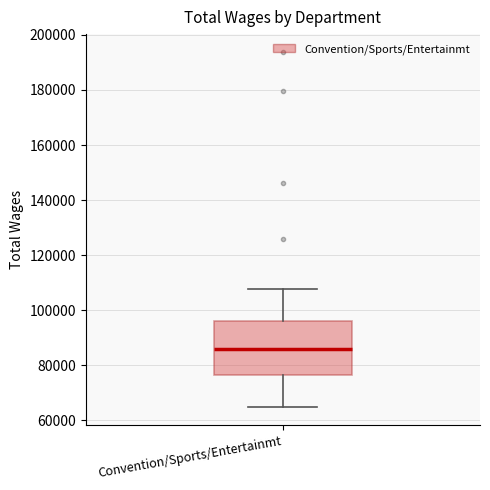

Transcribe this box plot: give where the median line is, the range the box spans, and where the two whiskers end, as read against the y-axis. The values are not printed on the chart, so give them approximately, as read against the axis.

median 86000, box 76000 to 96000, whiskers 64000 to 108000